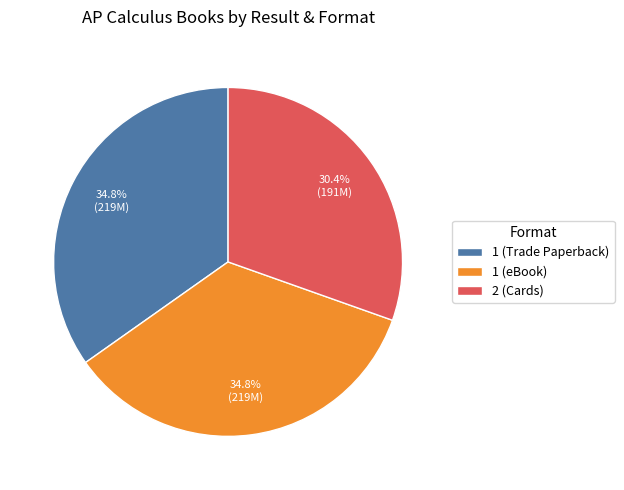

Approximately how many times larger is the value at 1 (eBook) compared to 1 (Trade Paperback)?

1.0